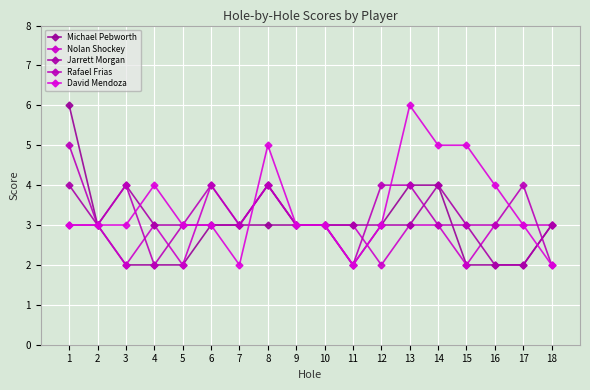

How many lines are shown in the chart?

5